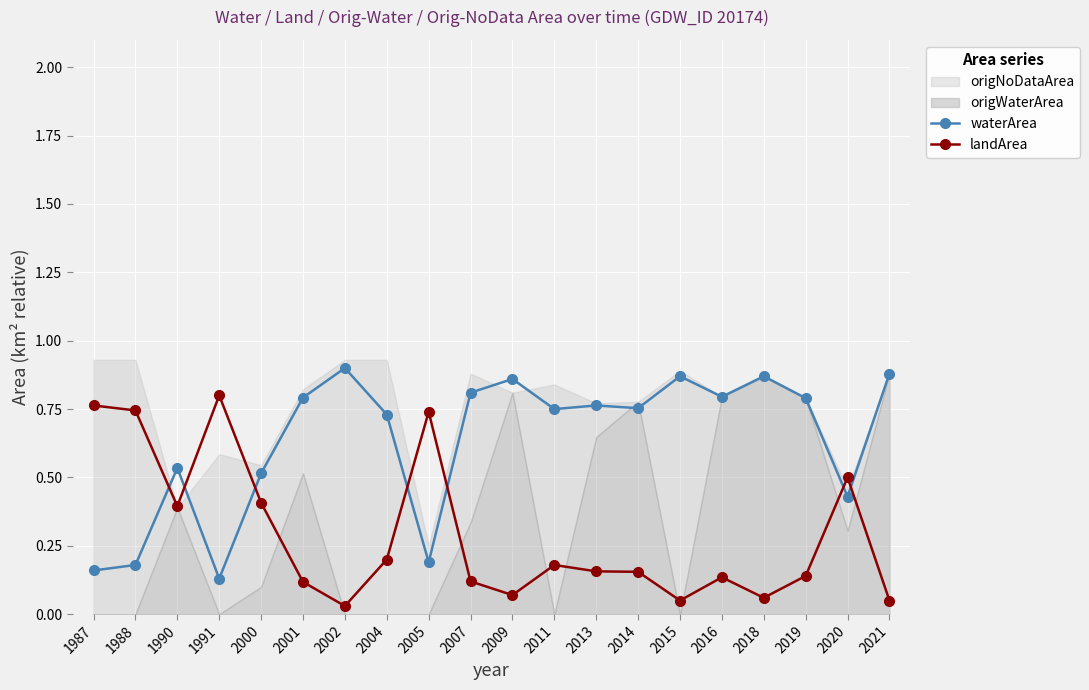

How many waterArea values are between 0 and 1?

20